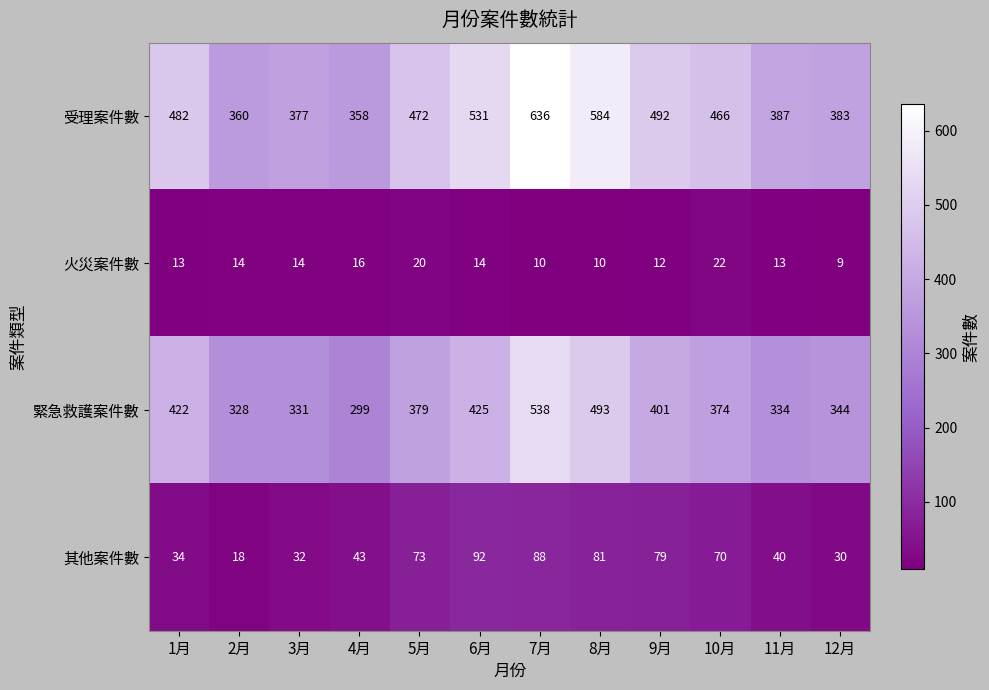

Which series has the largest total across all categories?

受理案件數